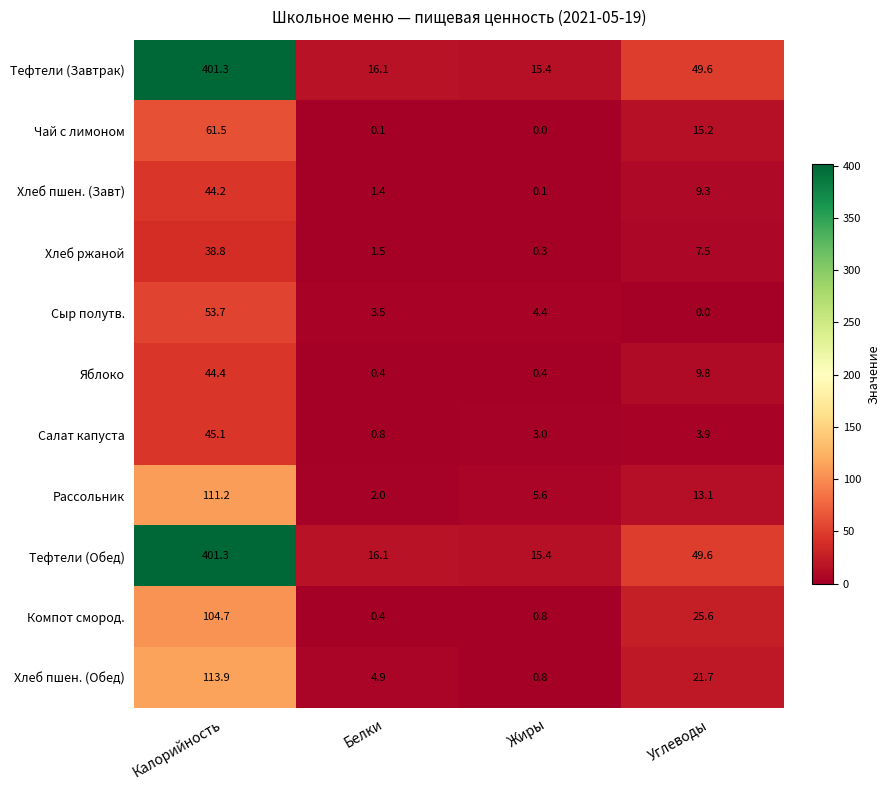

Where is Салат капуста nearest to the value 22?

Углеводы